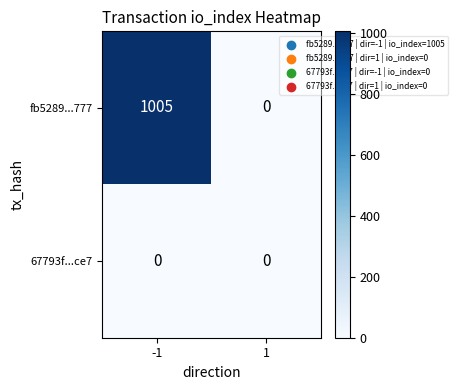

Reading right to left, list all the values displayed in this chart.

fb5289...777: 1=0	-1=1005
67793f...ce7: 1=0	-1=0